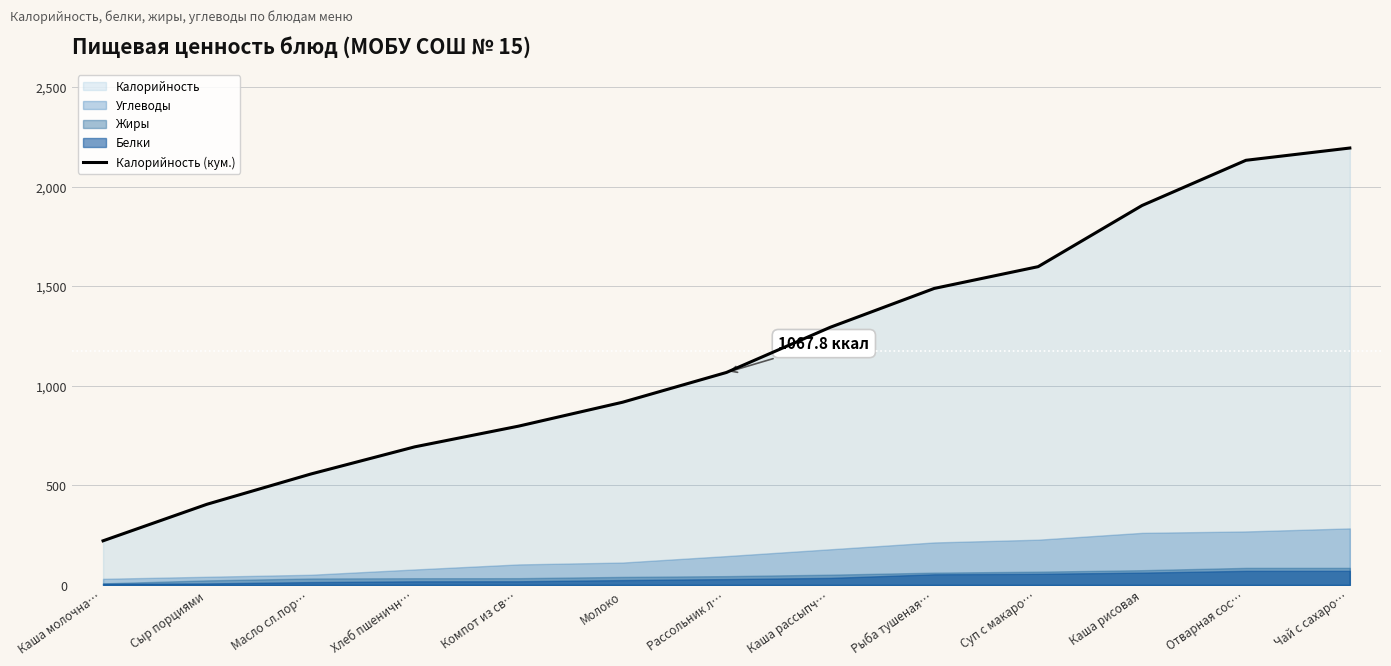

Reading left to right, what are all the values shown in this chart?

222.0	405.6	557.6	694.1	798.2	918.2	1067.8	1295.0	1490.0	1599.3	1906.6	2133.8	2195.4